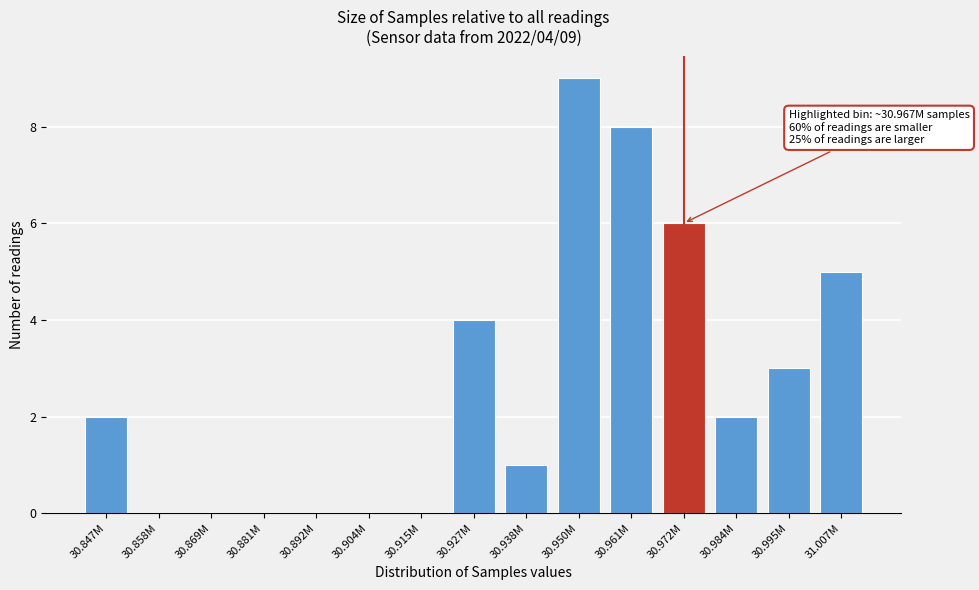

Reading left to right, extract all data points from this chart.

30.847M=2	30.858M=0	30.869M=0	30.881M=0	30.892M=0	30.904M=0	30.915M=0	30.927M=4	30.938M=1	30.950M=9	30.961M=8	30.972M=6	30.984M=2	30.995M=3	31.007M=5